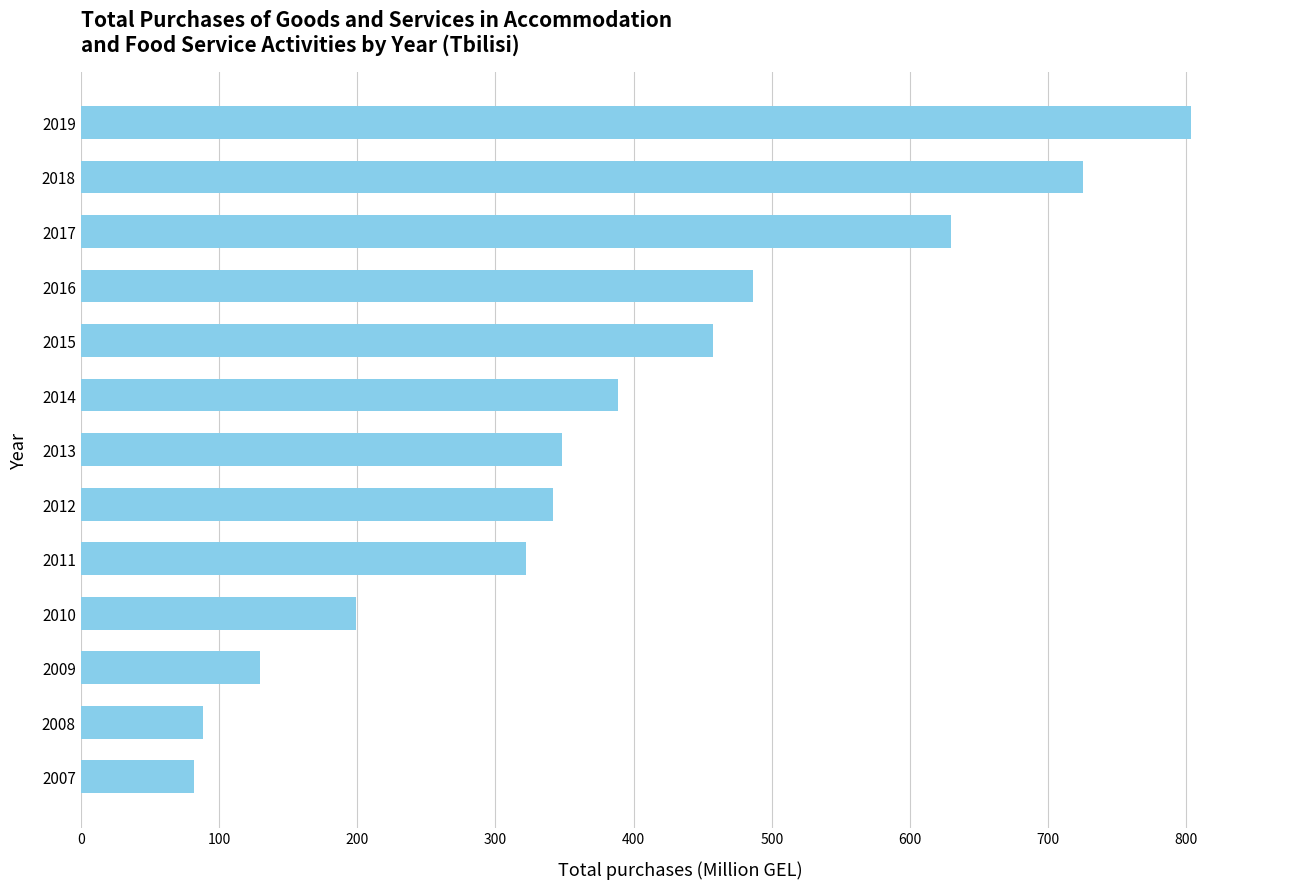

What is the change in value from 2010 to 2017?

+430.5